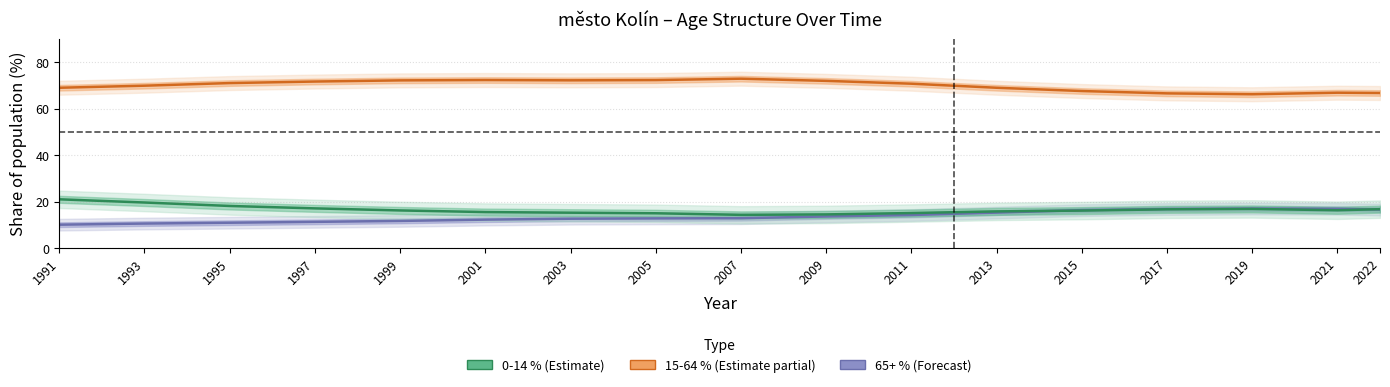

Between 2017 and 1995, which is larger?

2017